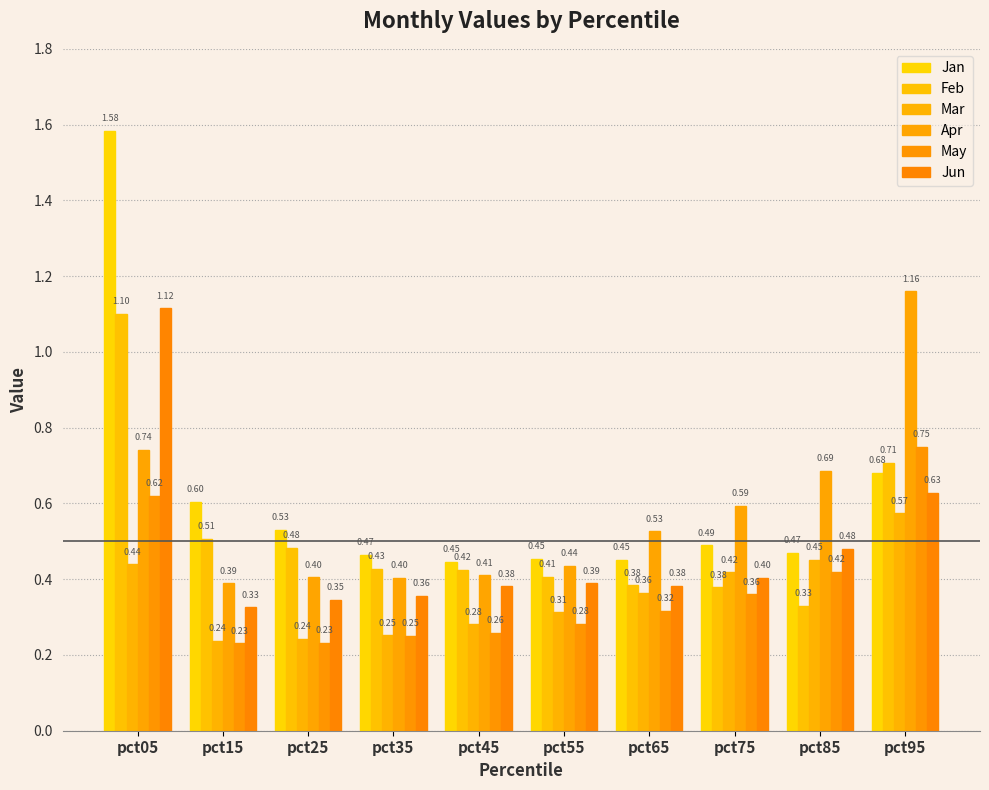

Which series has the largest range (max minus min)?

Jan